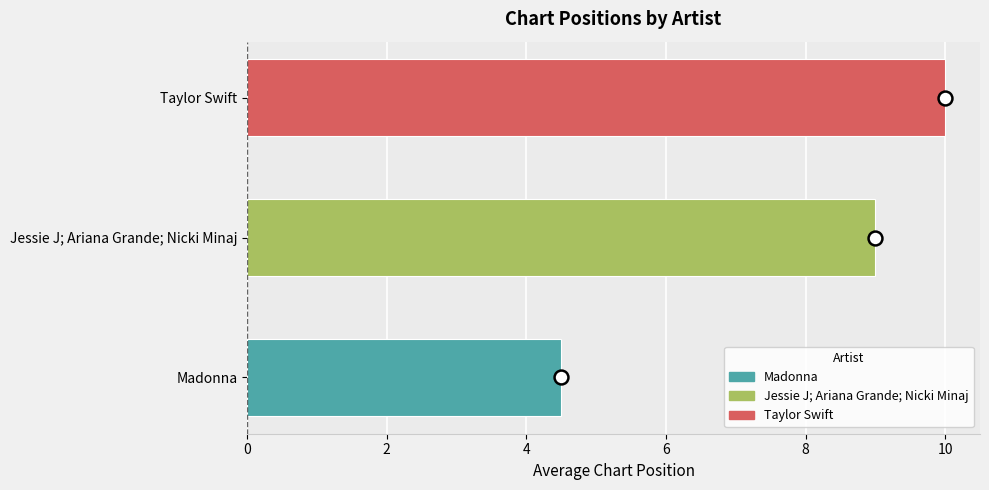

Reading bottom to top, transcribe all the data shown in this chart.

4.5	9.0	10.0